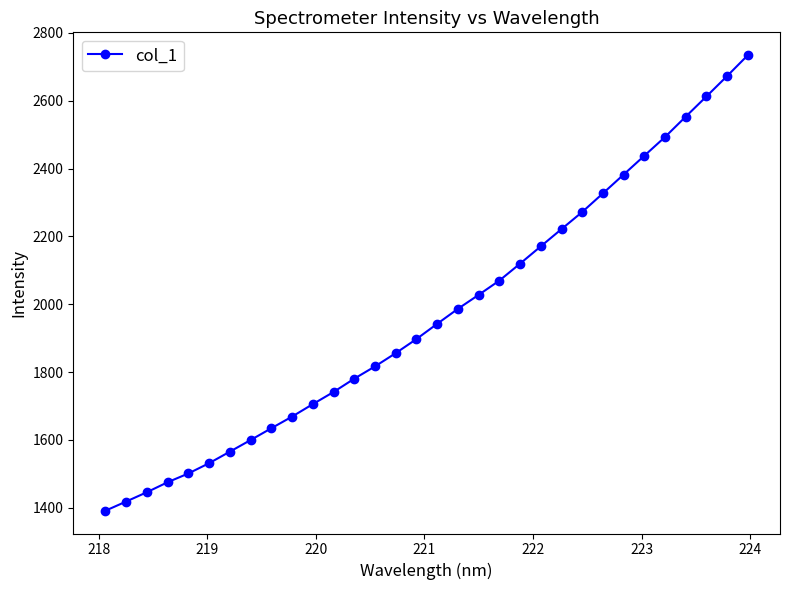

Reading left to right, transcribe all the data shown in this chart.

1391.0	1418.1	1445.6	1475.0	1500.9	1531.2	1565.1	1599.4	1634.2	1668.5	1705.3	1741.1	1780.4	1816.6	1855.7	1897.3	1942.1	1986.4	2027.5	2069.6	2119.6	2170.6	2221.4	2271.9	2326.9	2382.3	2437.8	2493.1	2553.2	2612.7	2672.9	2734.4